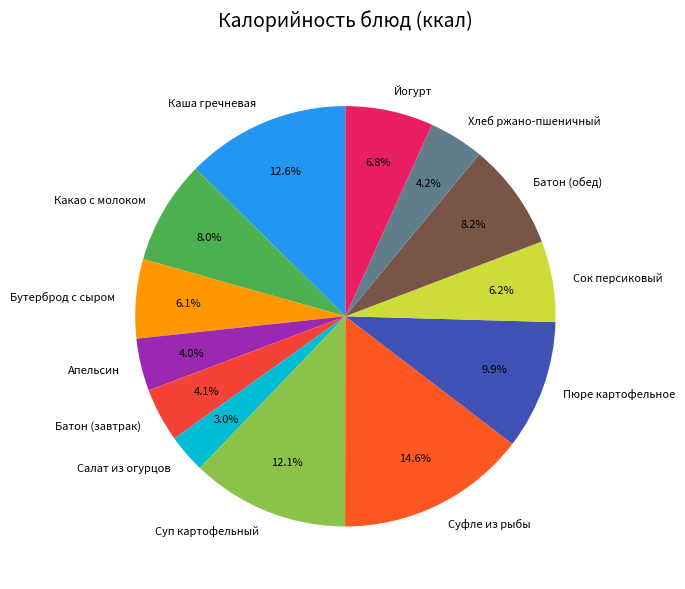

Which slice is the smallest?

Салат из огурцов